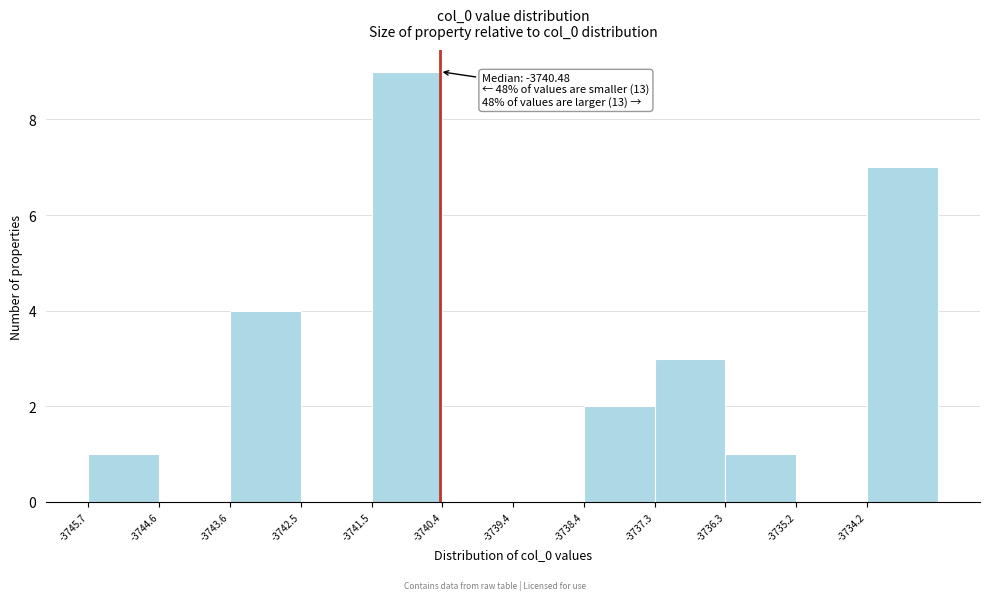

Which range on the x-axis has the tallest bar?

-3741.4 to -3740.4